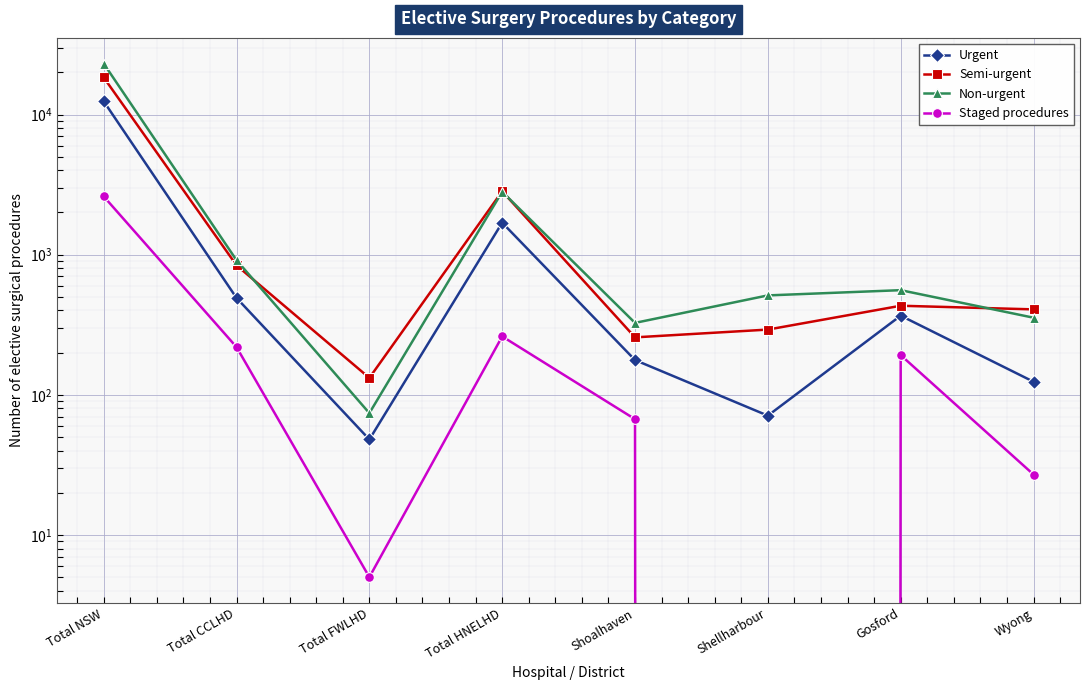

Reading left to right, extract all data points from this chart.

Urgent: Total NSW=12421	Total CCLHD=491	Total FWLHD=48	Total HNELHD=1691	Shoalhaven=177	Shellharbour=71	Gosford=367	Wyong=124
Semi-urgent: Total NSW=18384	Total CCLHD=839	Total FWLHD=132	Total HNELHD=2832	Shoalhaven=257	Shellharbour=292	Gosford=432	Wyong=407
Non-urgent: Total NSW=23094	Total CCLHD=913	Total FWLHD=74	Total HNELHD=2811	Shoalhaven=326	Shellharbour=512	Gosford=558	Wyong=355
Staged procedures: Total NSW=2604	Total CCLHD=219	Total FWLHD=5	Total HNELHD=261	Shoalhaven=67	Shellharbour=0	Gosford=192	Wyong=27